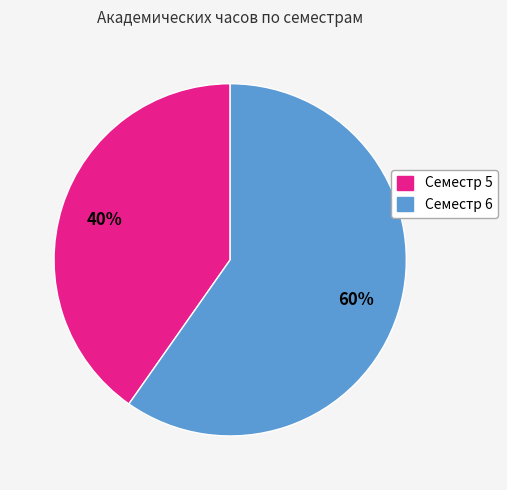

Is there a majority slice in this chart?

Yes